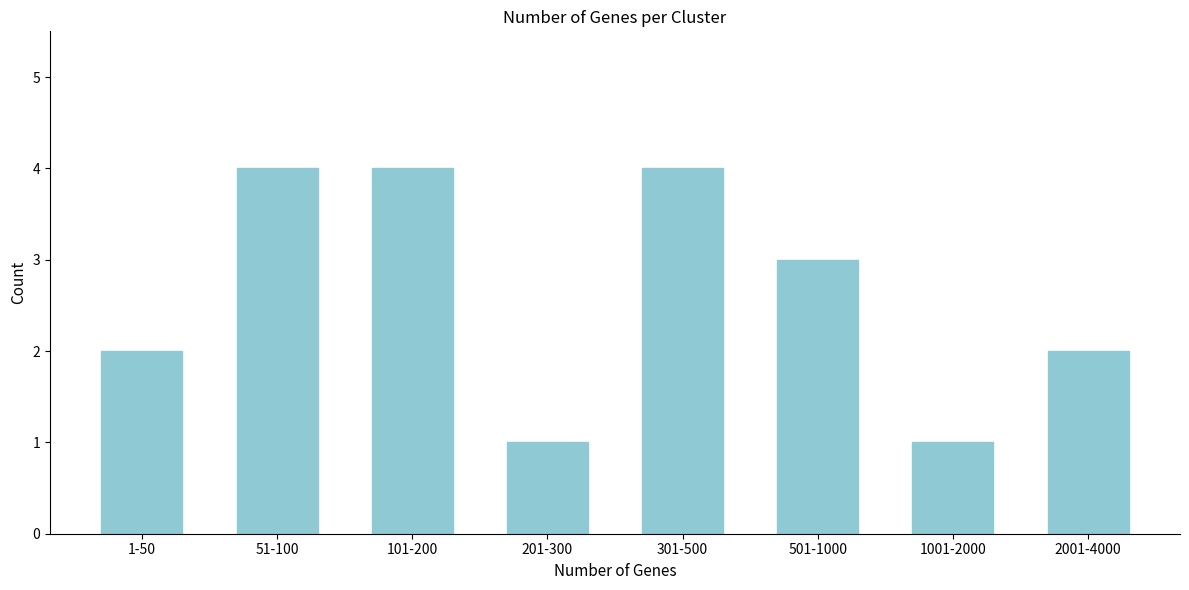

Reading left to right, what are all the values shown in this chart?

1-50=2	51-100=4	101-200=4	201-300=1	301-500=4	501-1000=3	1001-2000=1	2001-4000=2